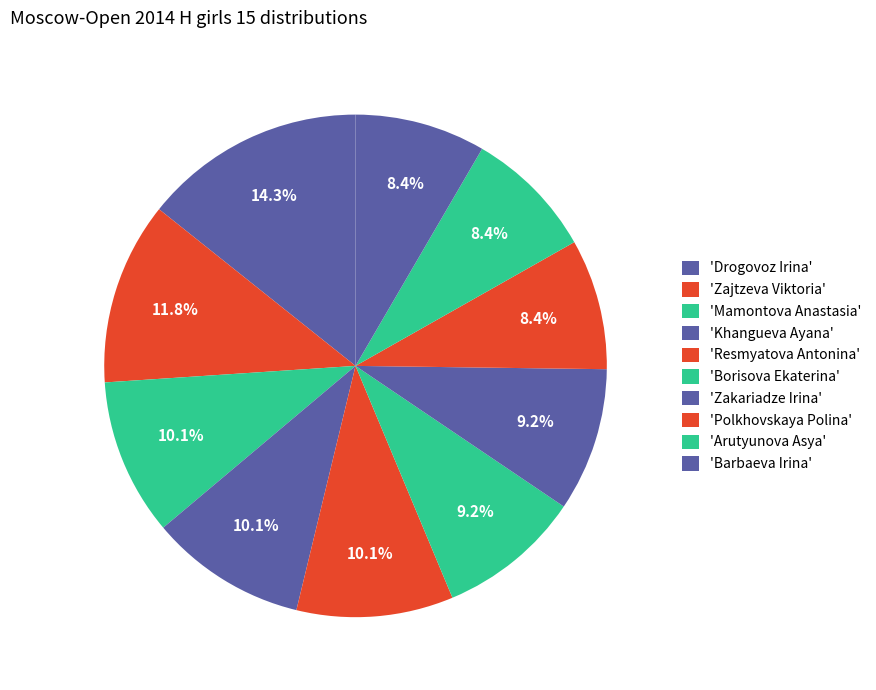

To the nearest percent, what is the average slice percentage?

10%